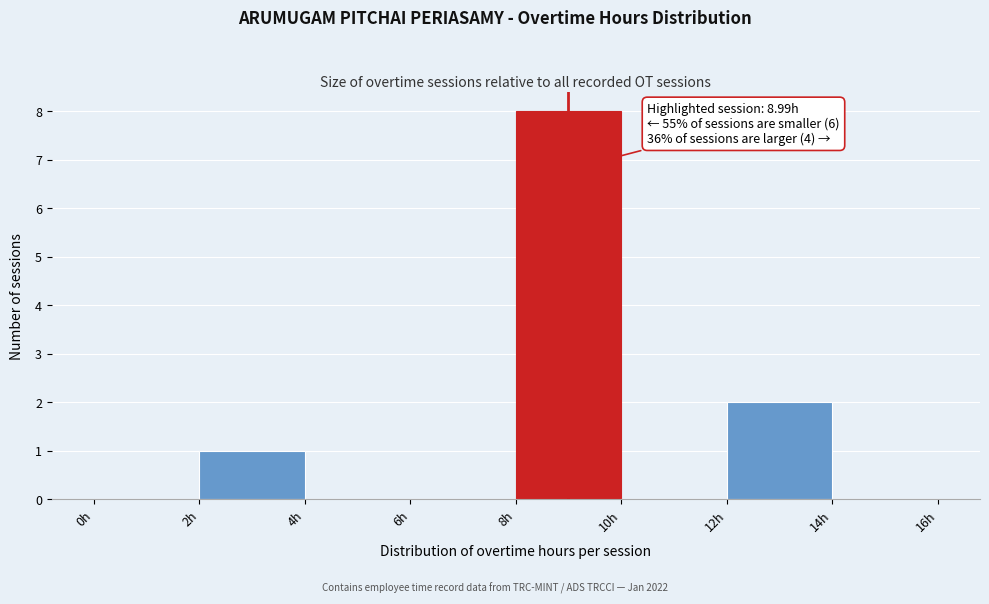

Over which range of the x-axis is the bar tallest?

8 to 10